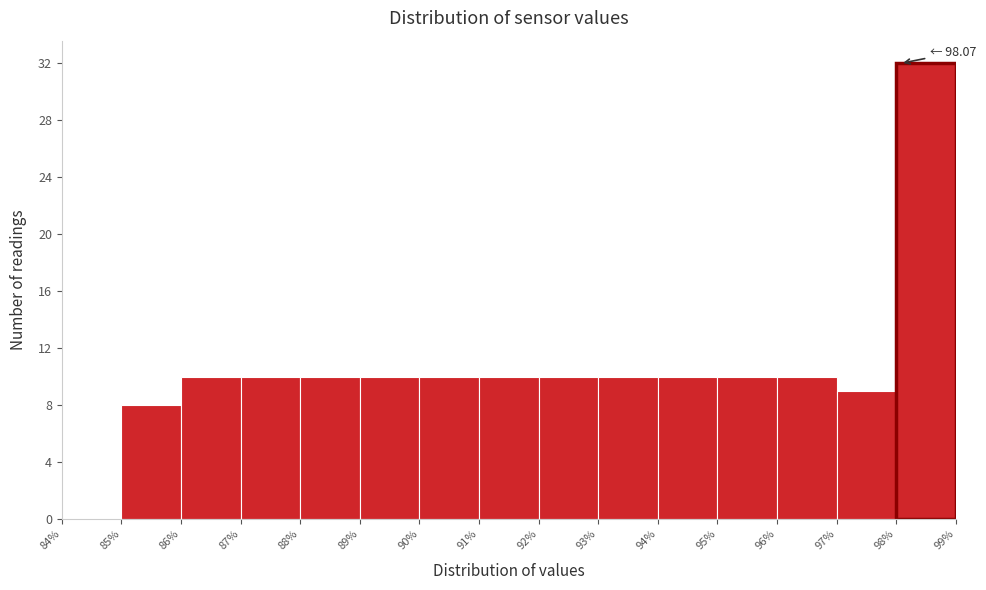

Which range on the x-axis has the tallest bar?

98% to 99%